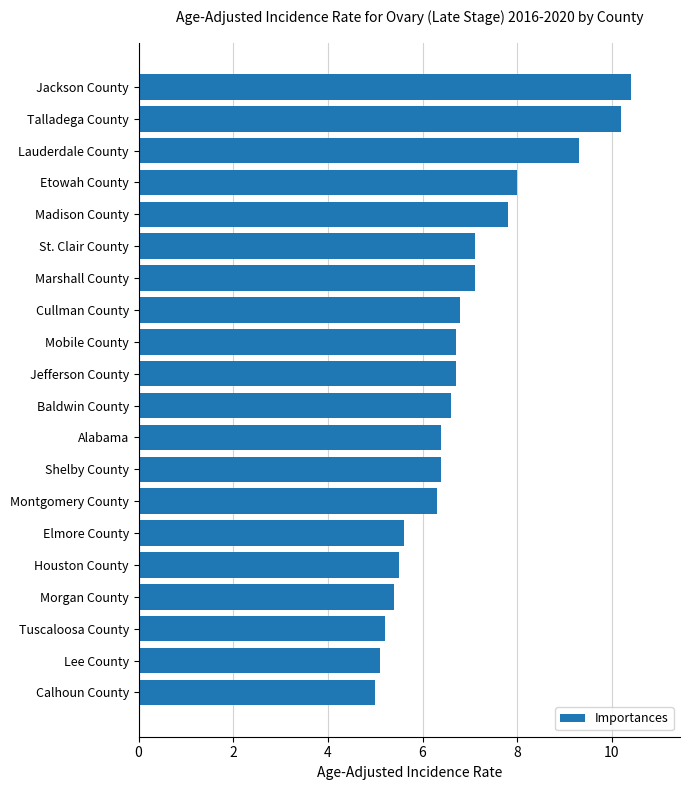

What is the difference between the maximum and minimum values?

5.4